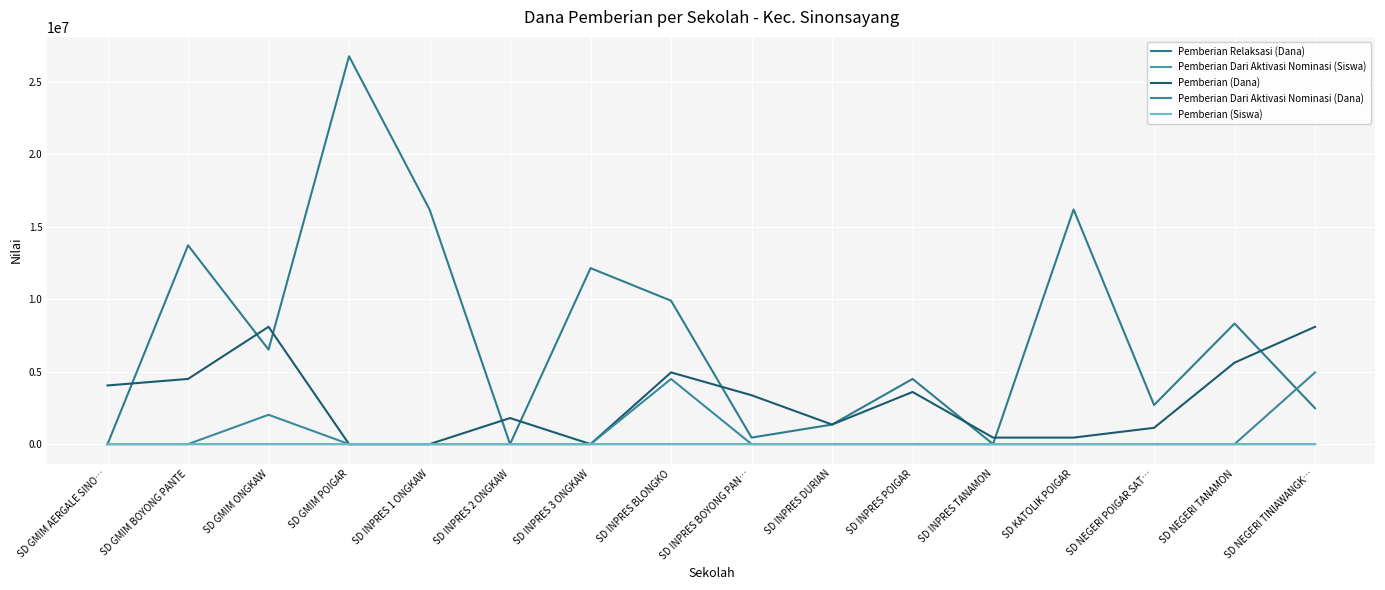

What is the difference between the highest and lowest values at SD GMIM ONGKAW?

8099995